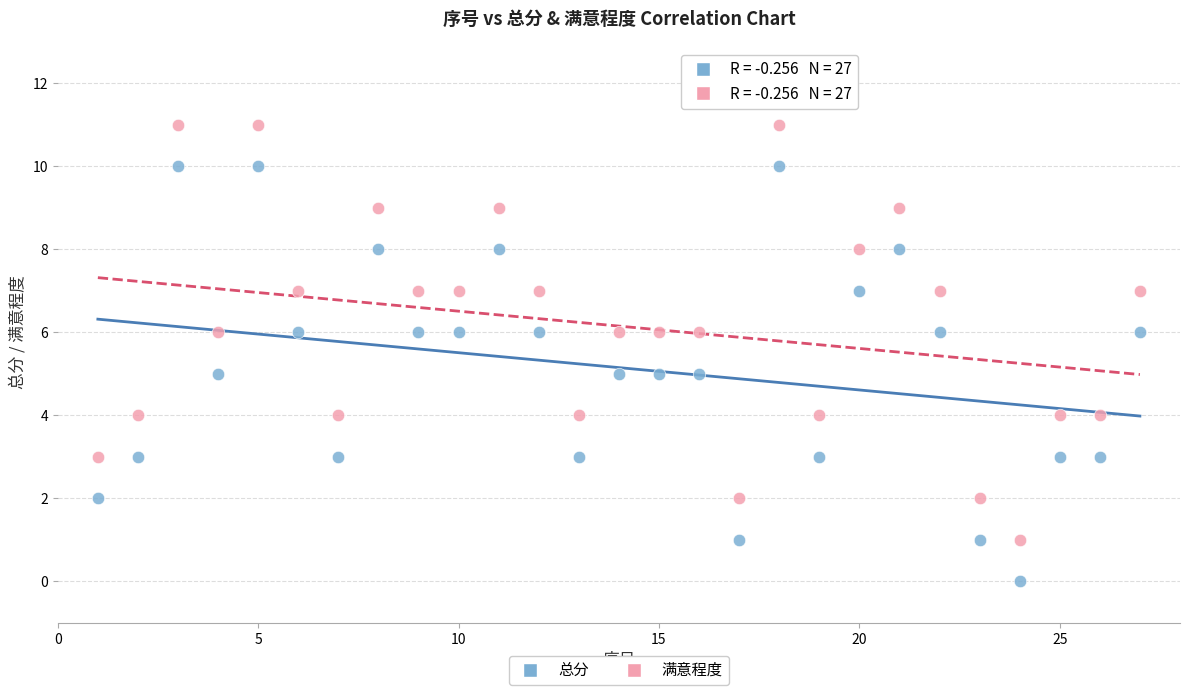

Across all data points, what is the range of Y values (max minus min)?

11